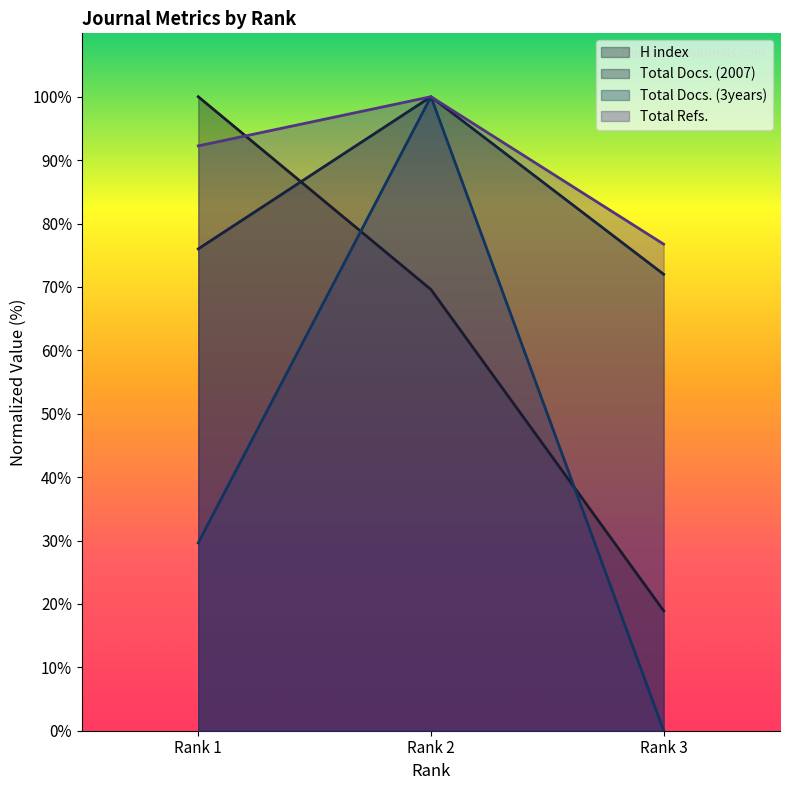

What are all the series names shown in the legend?

H index, Total Docs. (2007), Total Docs. (3years), Total Refs.